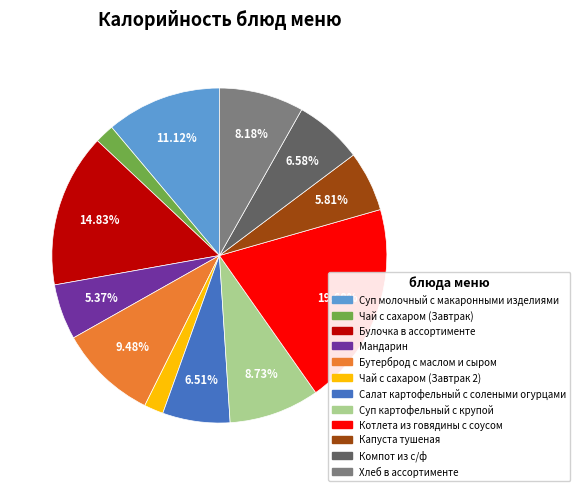

To the nearest percent, what percentage of the pie is Хлеб в ассортименте?

8%